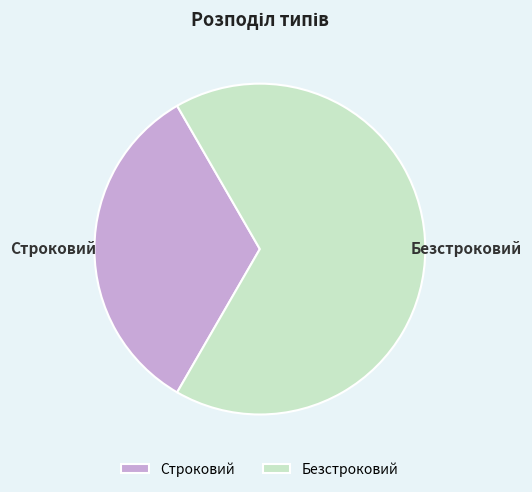

Is Безстроковий the majority of the pie?

Yes